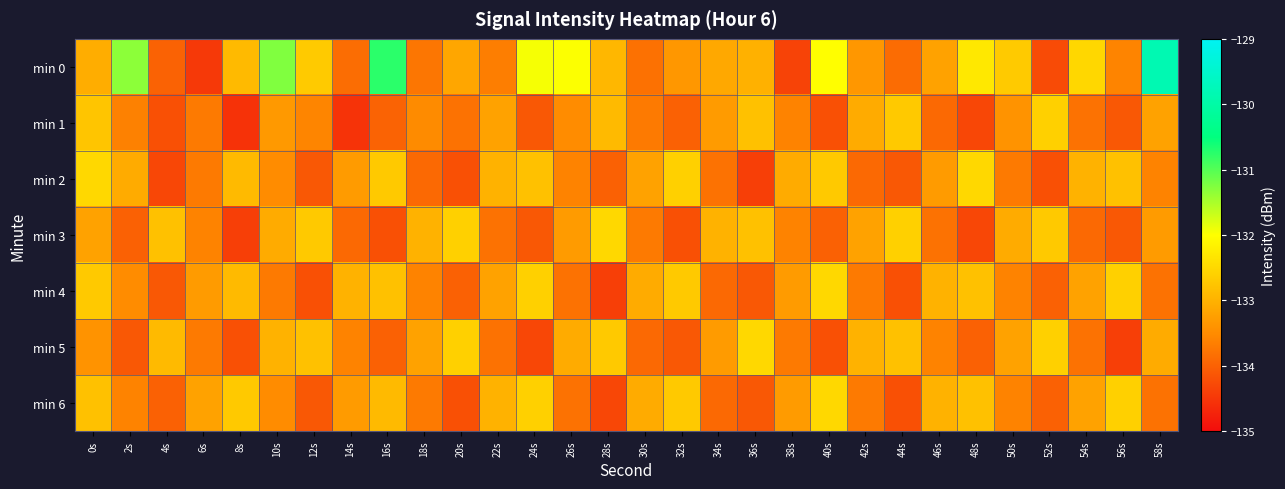

How many series are shown in this chart?

7